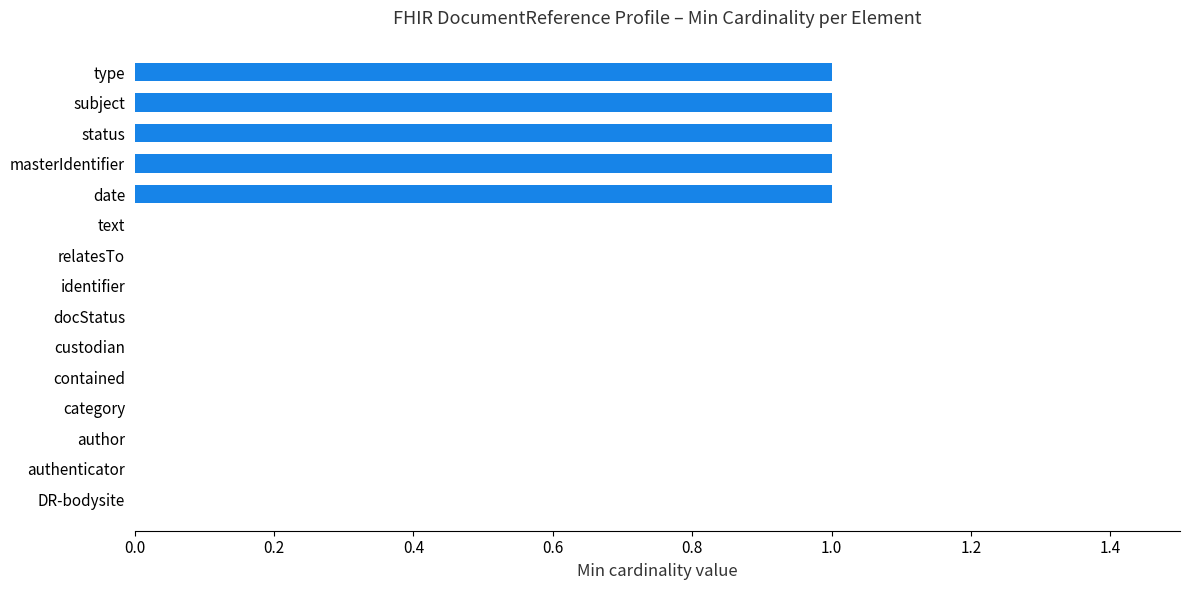

True or false: the data shows 0 at relatesTo.

True